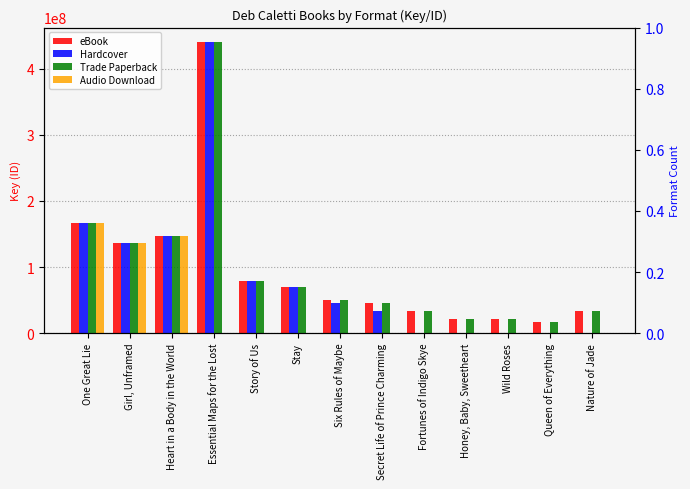

At which label does Audio Download reach its minimum?

Essential Maps for the Lost